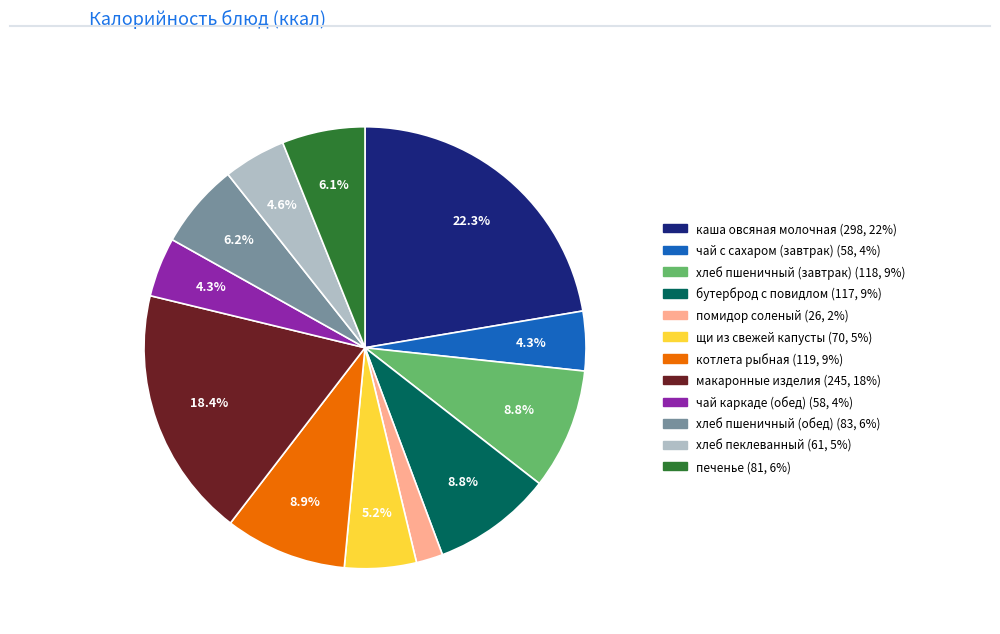

Is there a majority slice in this chart?

No